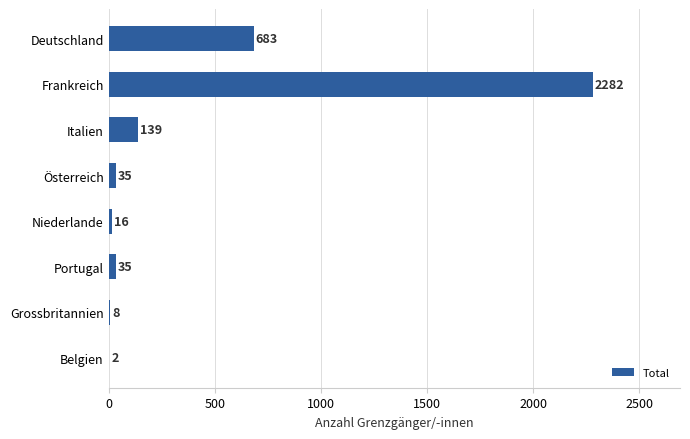

What is the sum of all values?

3200